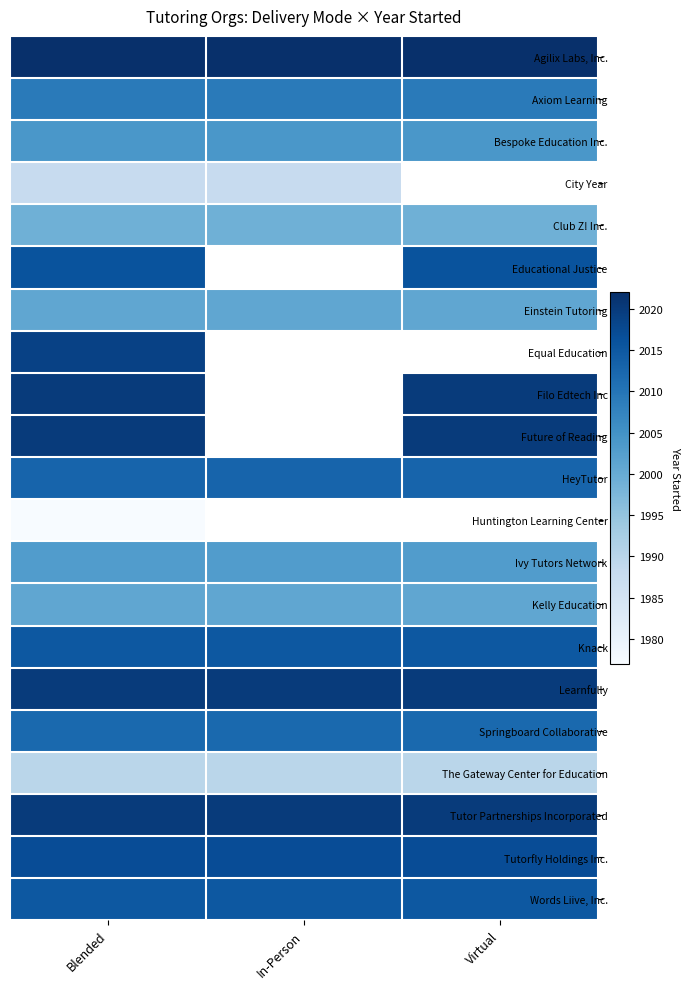

How many data points does each series have?

3